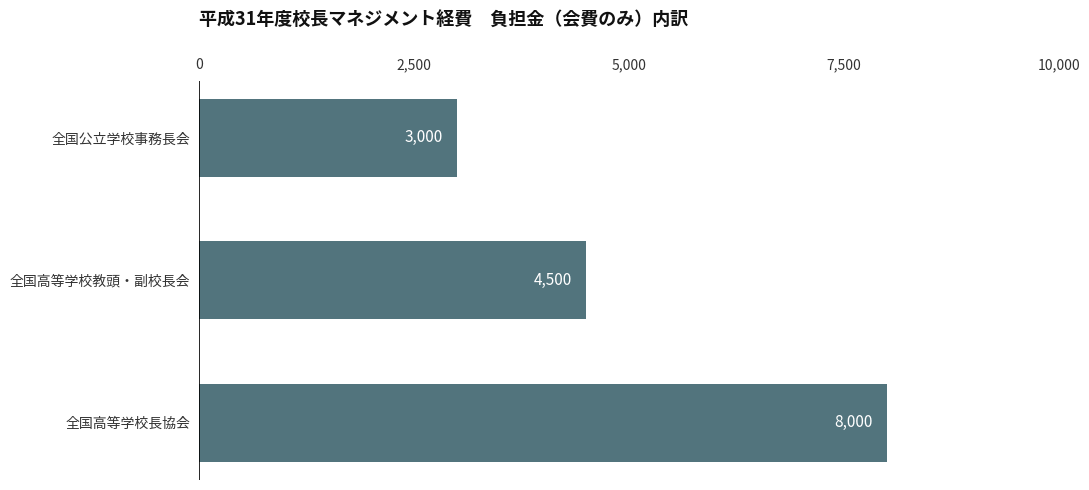

What is the smallest value displayed?

3000